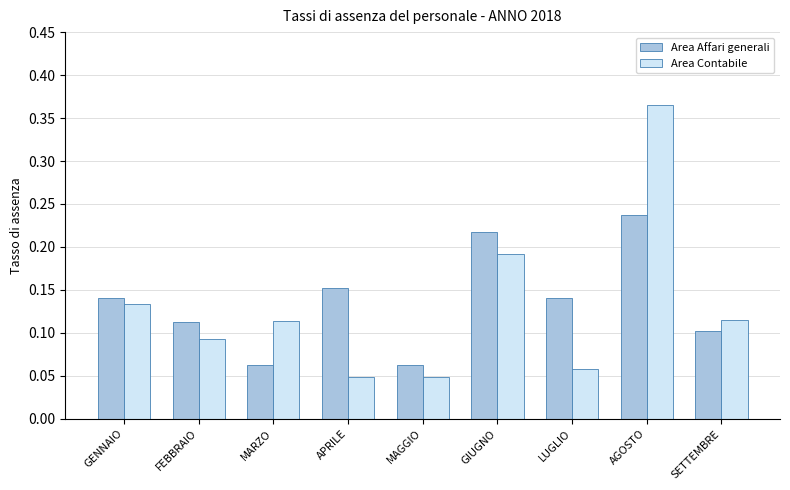

What is the difference between the maximum and minimum values in the Area Contabile series?

0.3